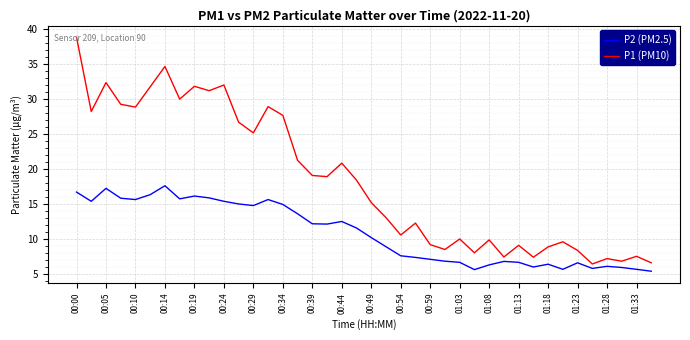

What is the maximum value for P1 (PM10)?

38.8